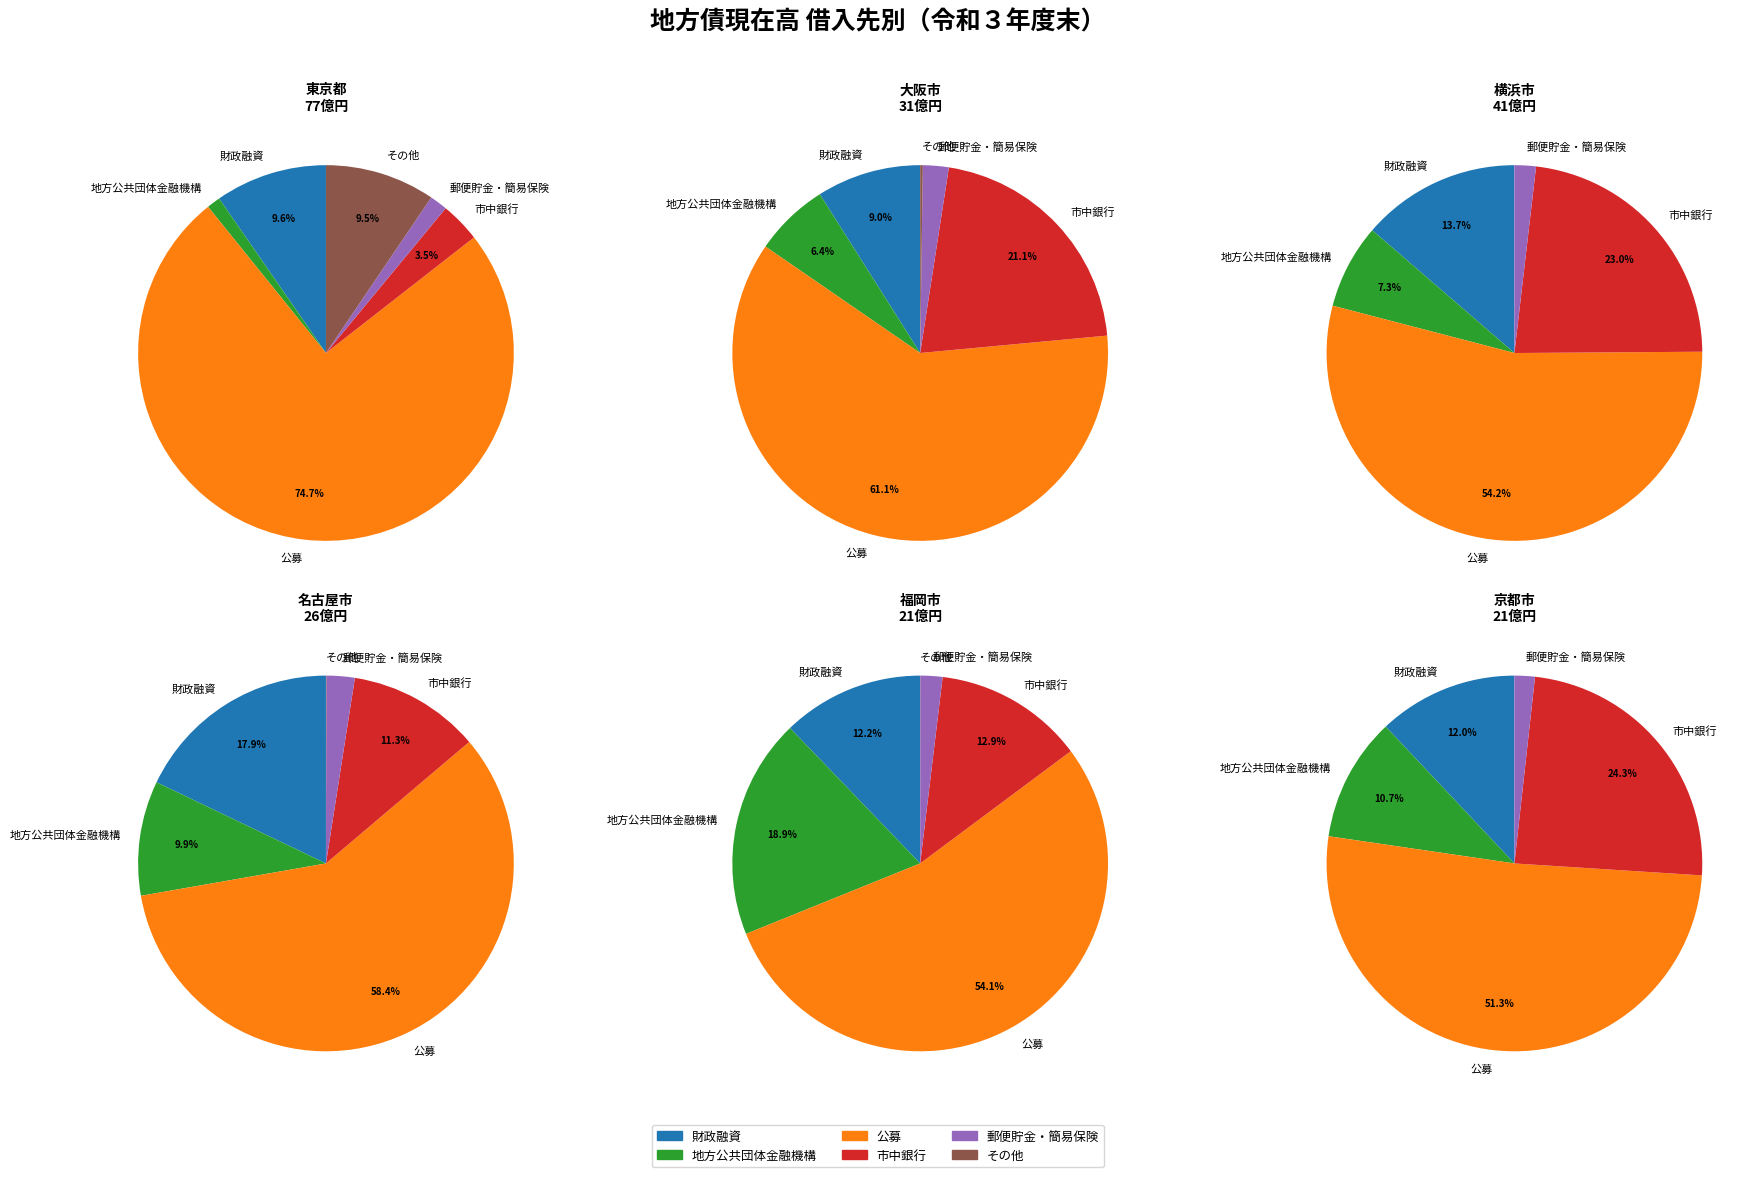

Which series has the largest range (max minus min)?

公募